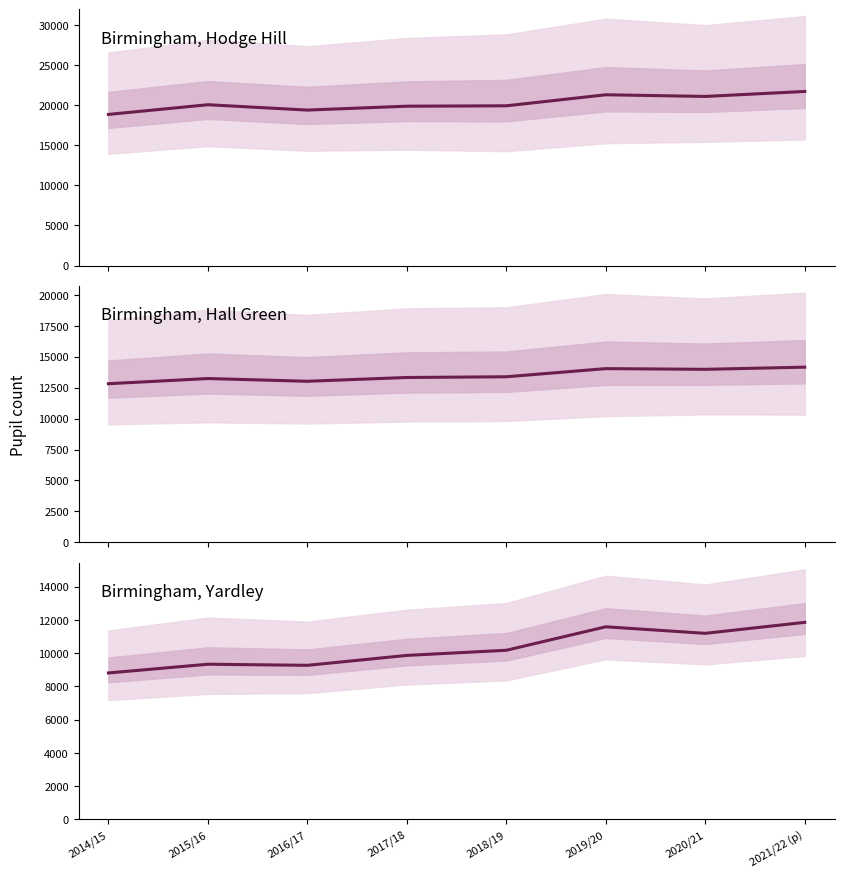

Reading left to right, list all the values displayed in this chart.

Birmingham, Hodge Hill: 2014/15=18847	2015/16=20055	2016/17=19388	2017/18=19872	2018/19=19921	2019/20=21296	2020/21=21089	2021/22 (p)=21710
Birmingham, Hall Green: 2014/15=12818	2015/16=13236	2016/17=13015	2017/18=13321	2018/19=13379	2019/20=14037	2020/21=13981	2021/22 (p)=14155
Birmingham, Yardley: 2014/15=8807	2015/16=9332	2016/17=9267	2017/18=9863	2018/19=10173	2019/20=11586	2020/21=11193	2021/22 (p)=11853